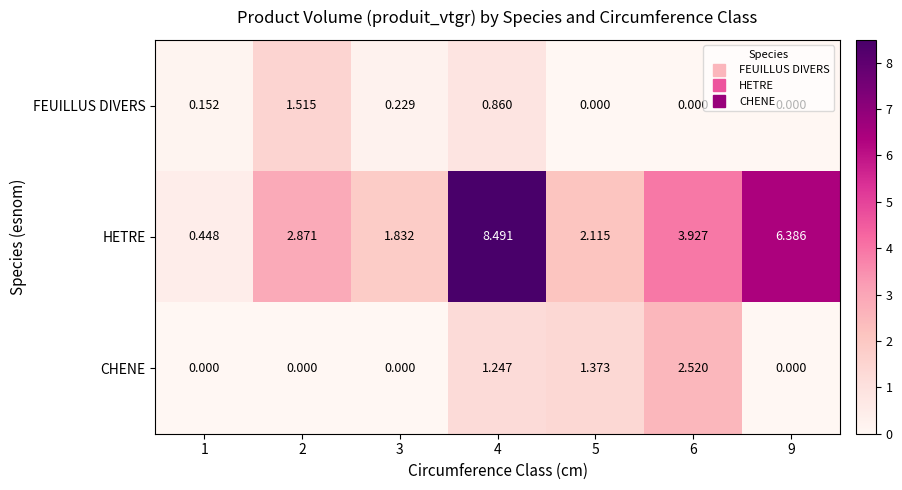

At how many categories does at least one series exceed 0?

7